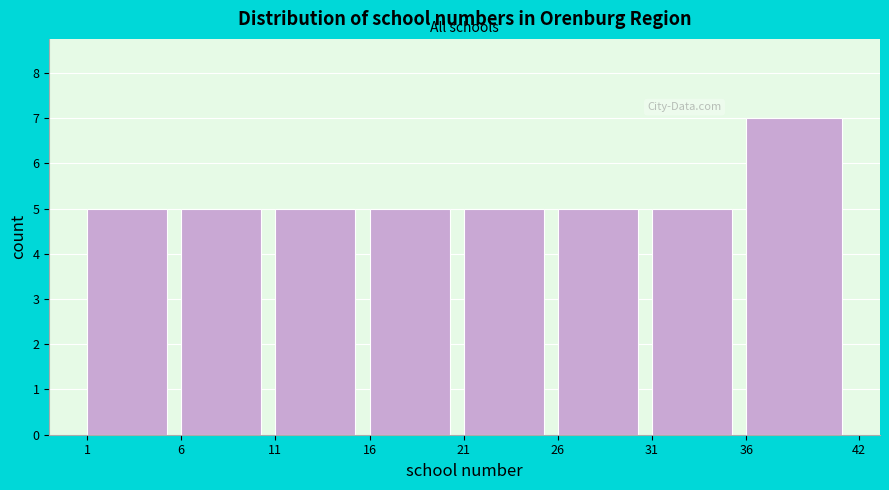

What is the height of the bar covering 31 to 36 on the x-axis? The values are not printed on the chart, so give them approximately, as read against the axis.

5